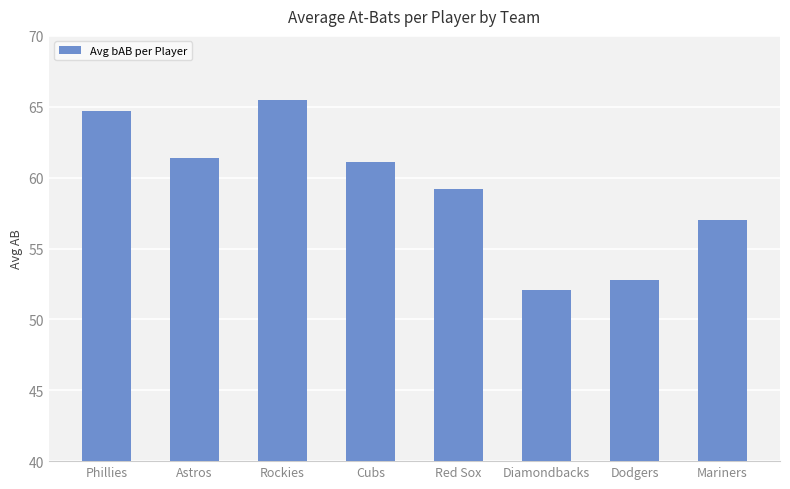

What position from the left is Phillies?

1